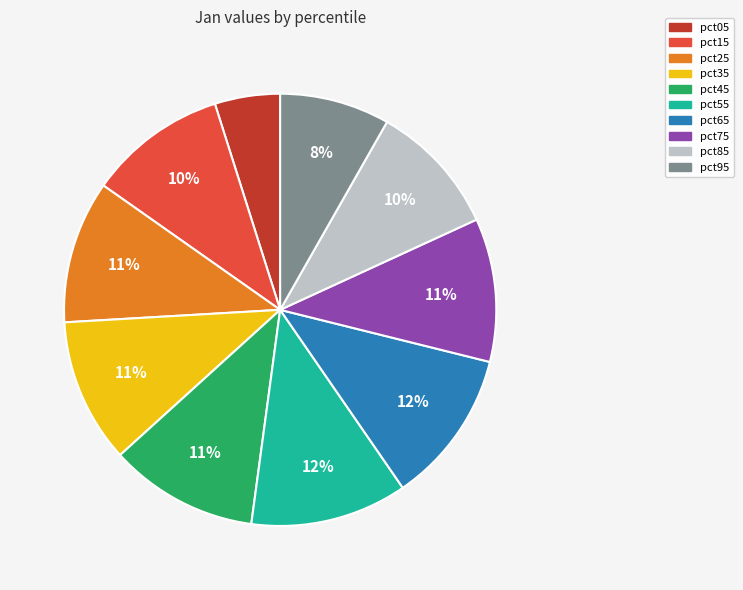

Which has a higher value, pct55 or pct35?

pct55